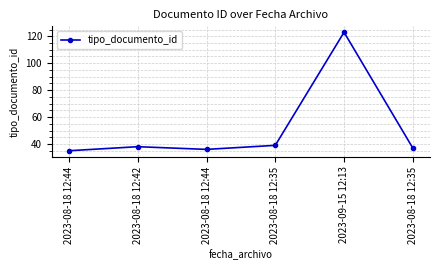

How many values are below 38?

3